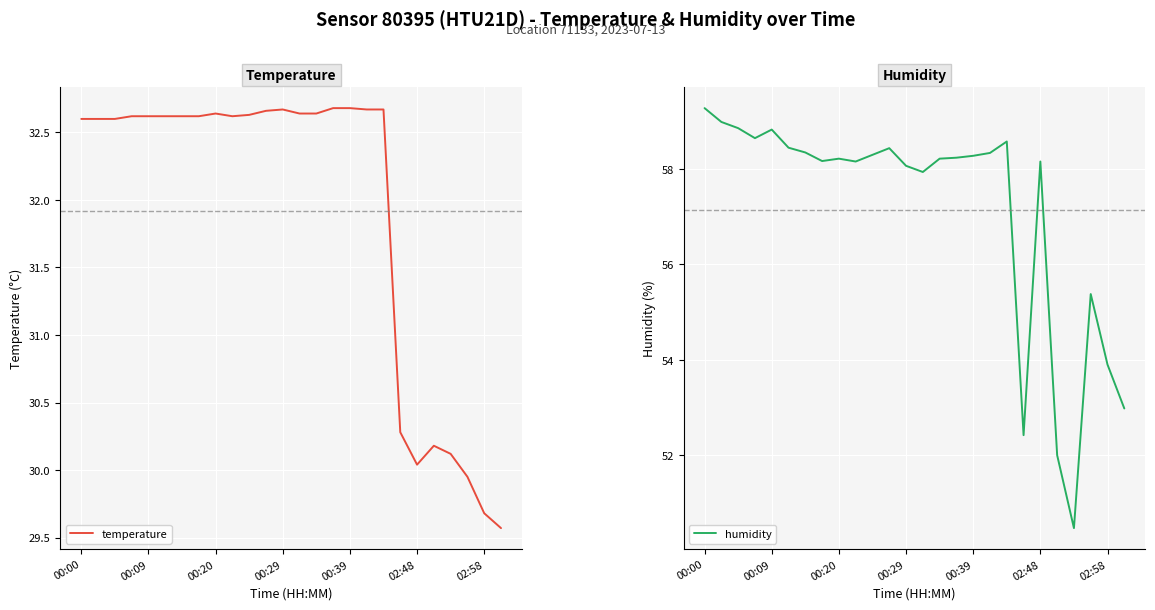

Does the chart display data point markers on the line(s)?

No